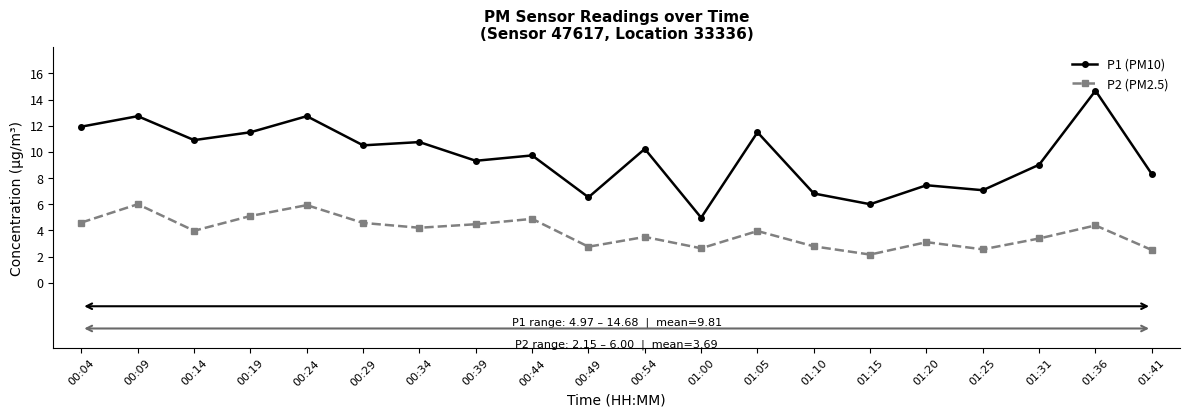

At which category does P2 (PM2.5) reach its first local valley?

00:14